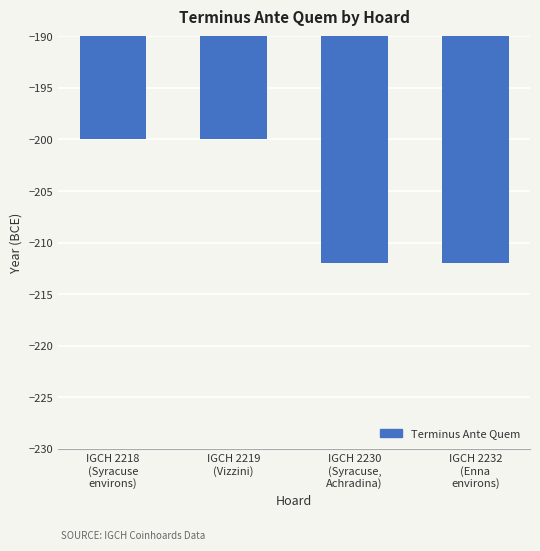

How many bars are there in total?

4